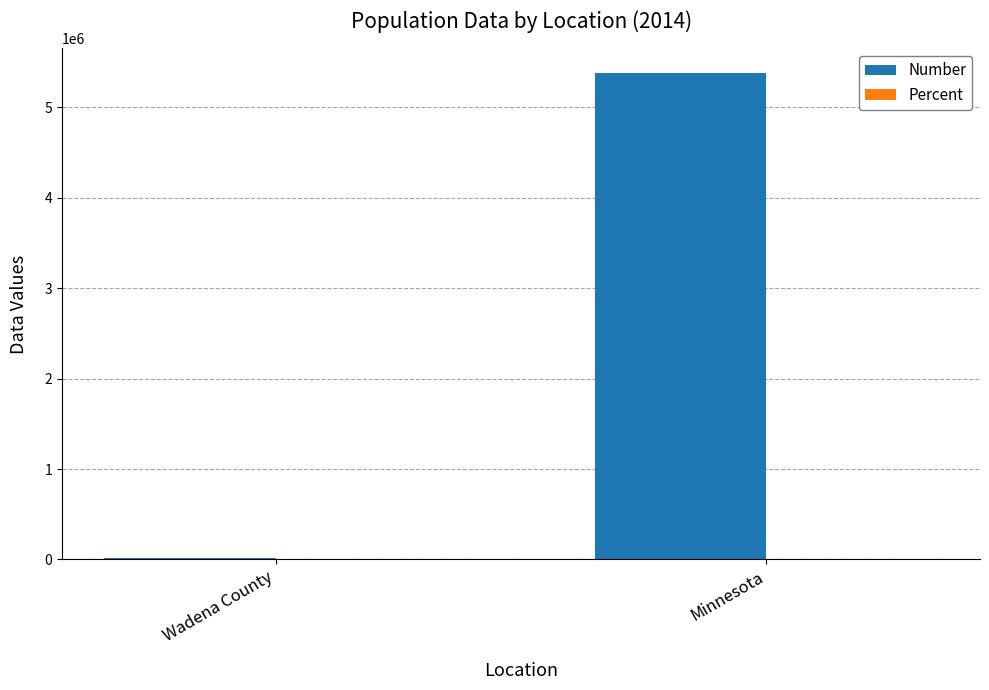

Between Wadena County and Minnesota, which series saw the biggest shift?

Number